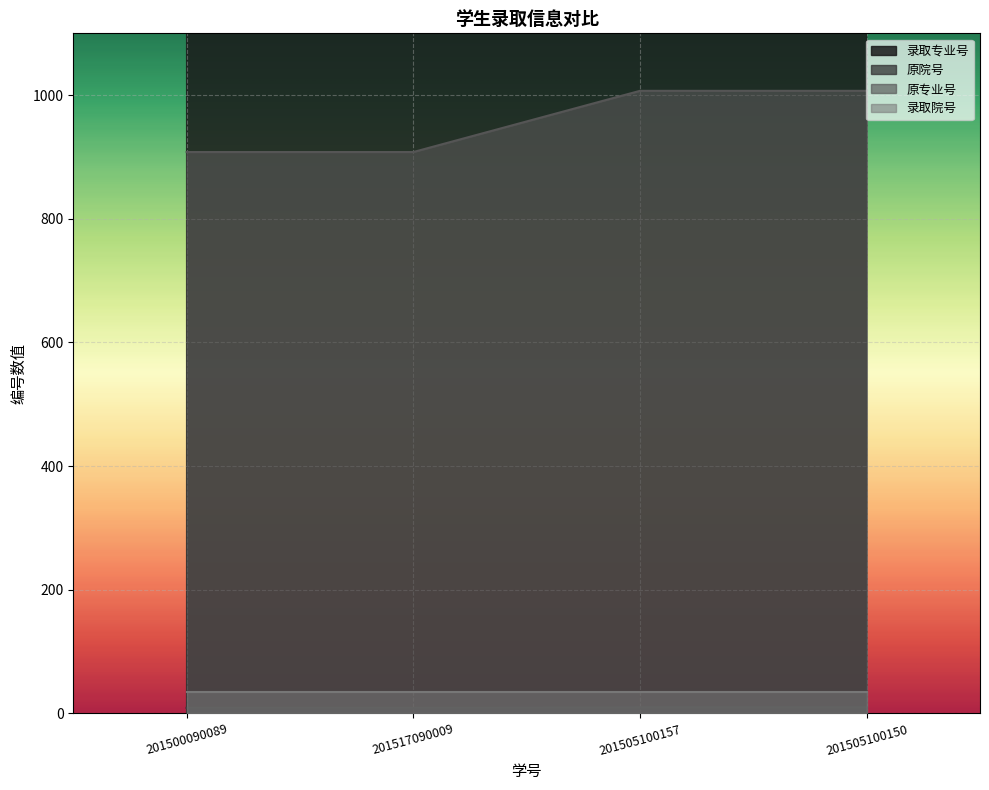

At which category is the sum across all series the highest?

201505100157